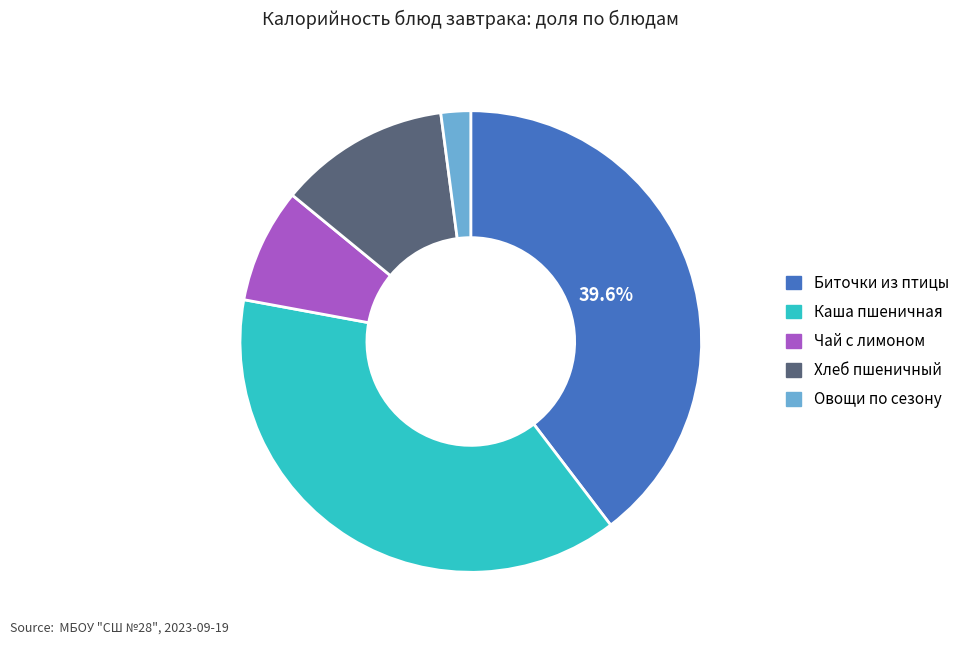

To the nearest percent, what is the difference between the largest and smallest slice percentages?

38%